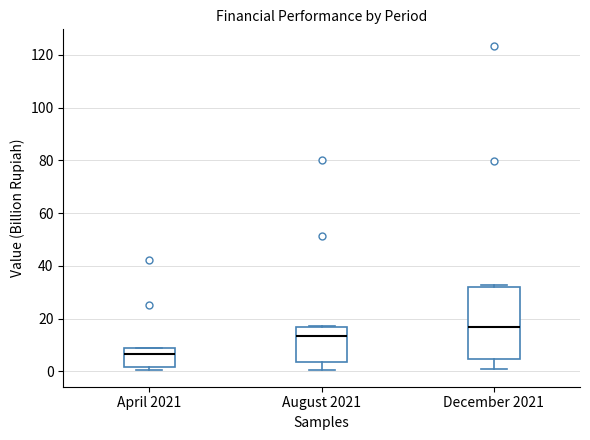

Which box has the highest median line?

December 2021